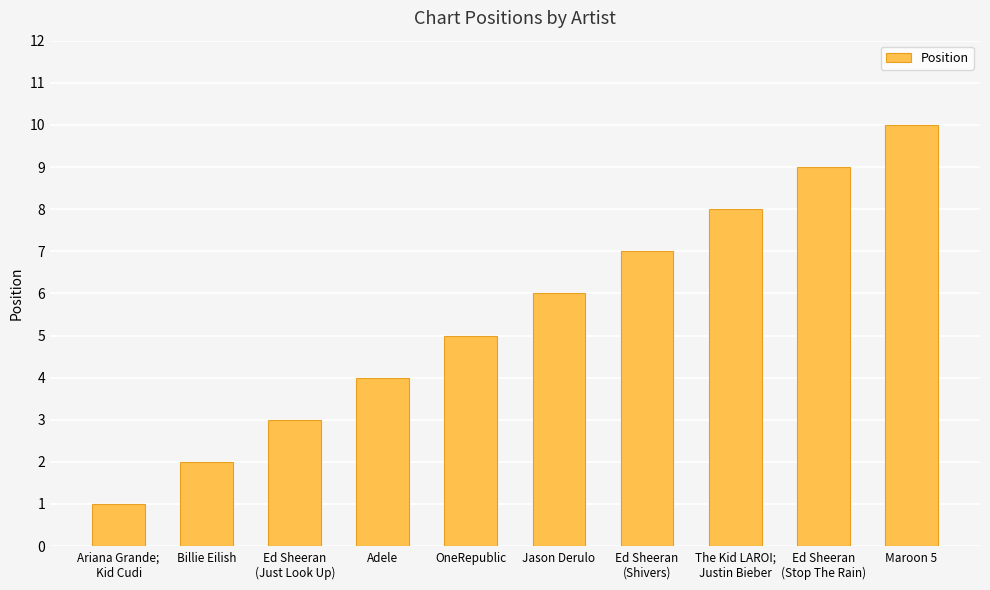

What is the change in value from OneRepublic to Jason Derulo?

+1